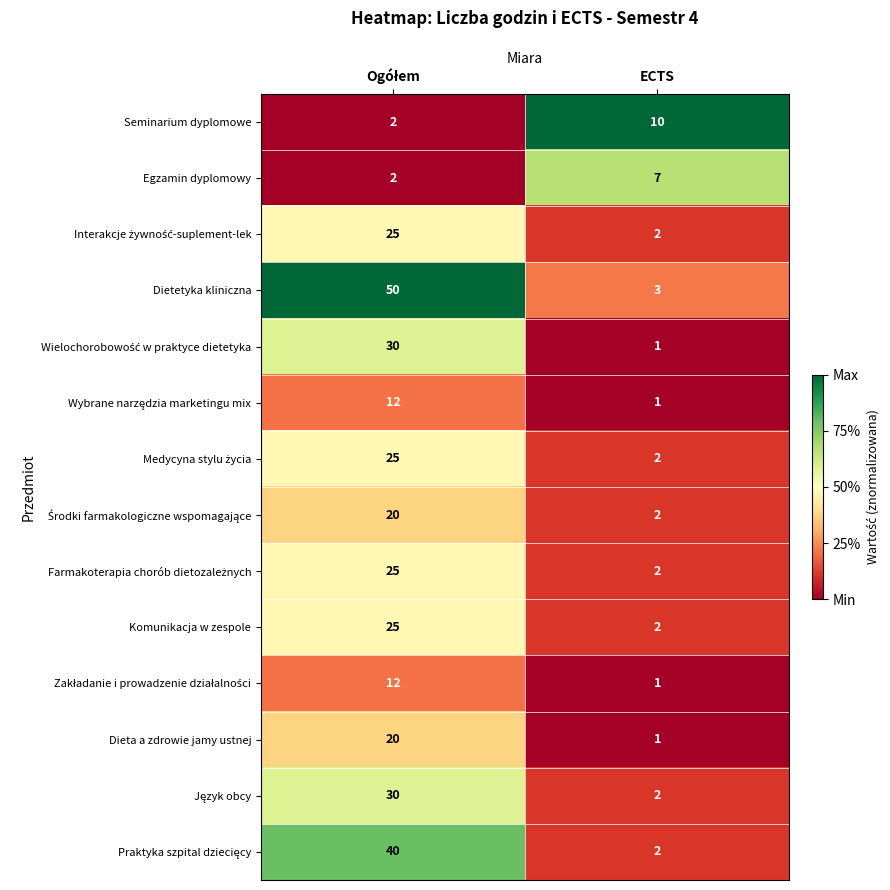

Where is Dieta a zdrowie jamy ustnej nearest to the value 10?

ECTS